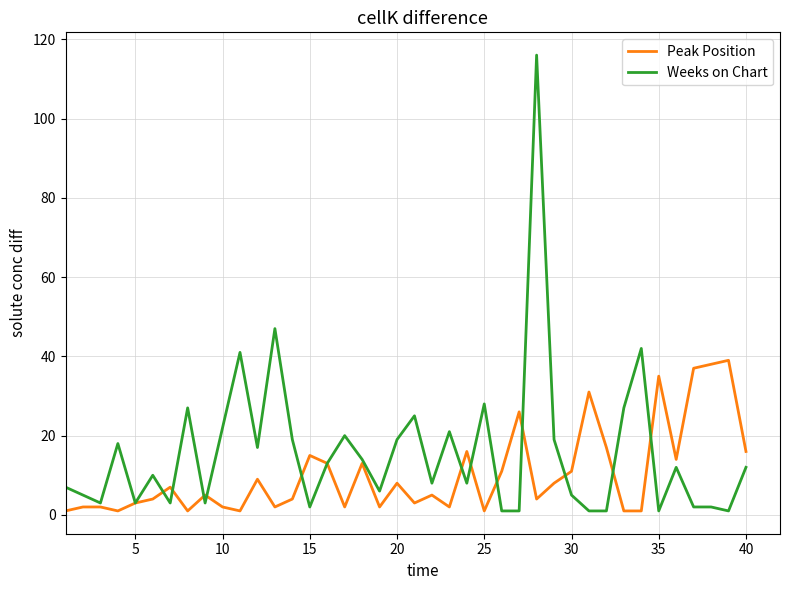

Which series has the largest range (max minus min)?

Weeks on Chart